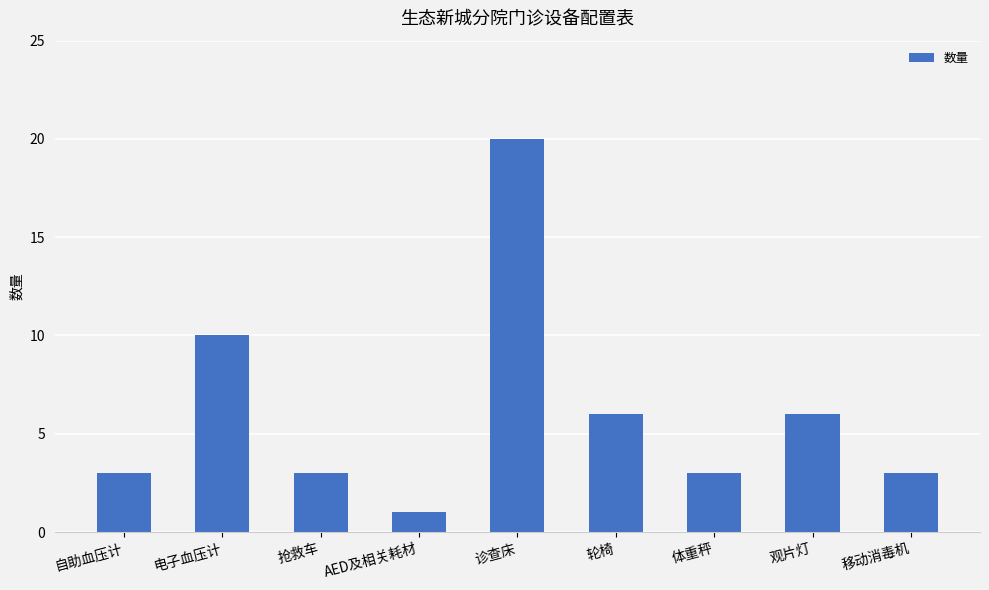

Count the number of categories in the chart.

9